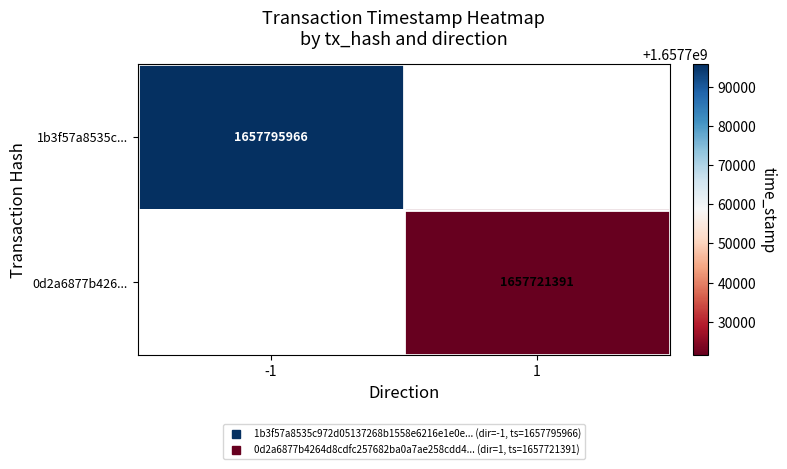

List the series in order of their peak value, highest first.

1b3f57a8535c..., 0d2a6877b426...